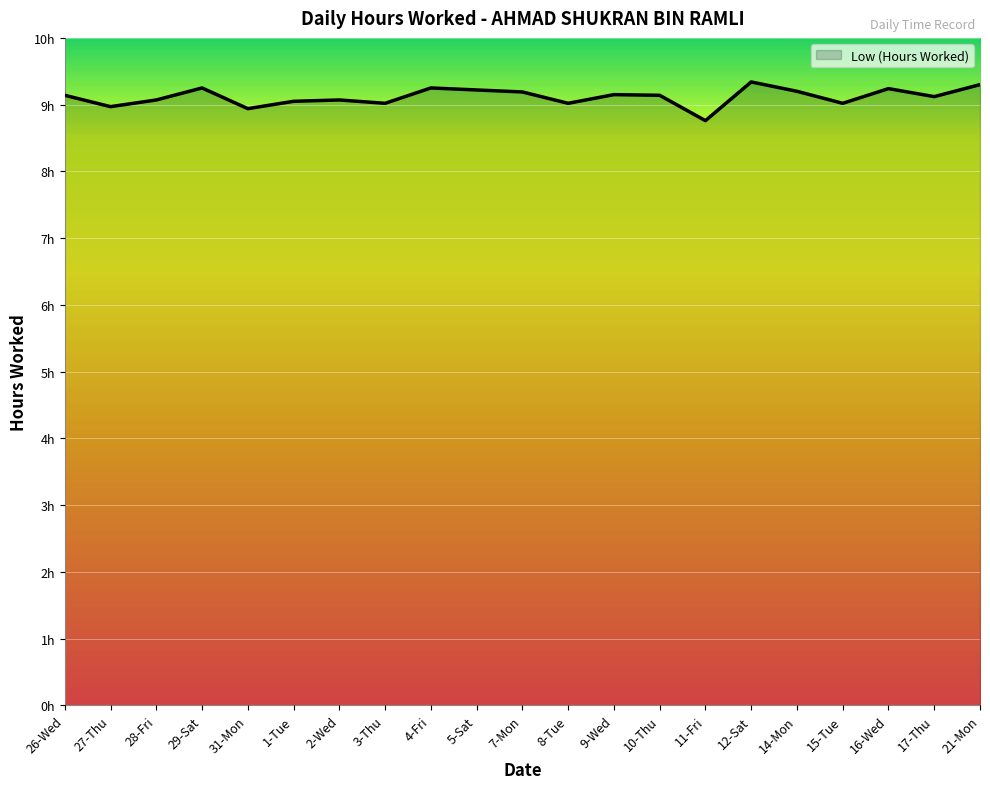

What is the ratio of the value at 16-Wed to the value at 5-Sat?

1.0